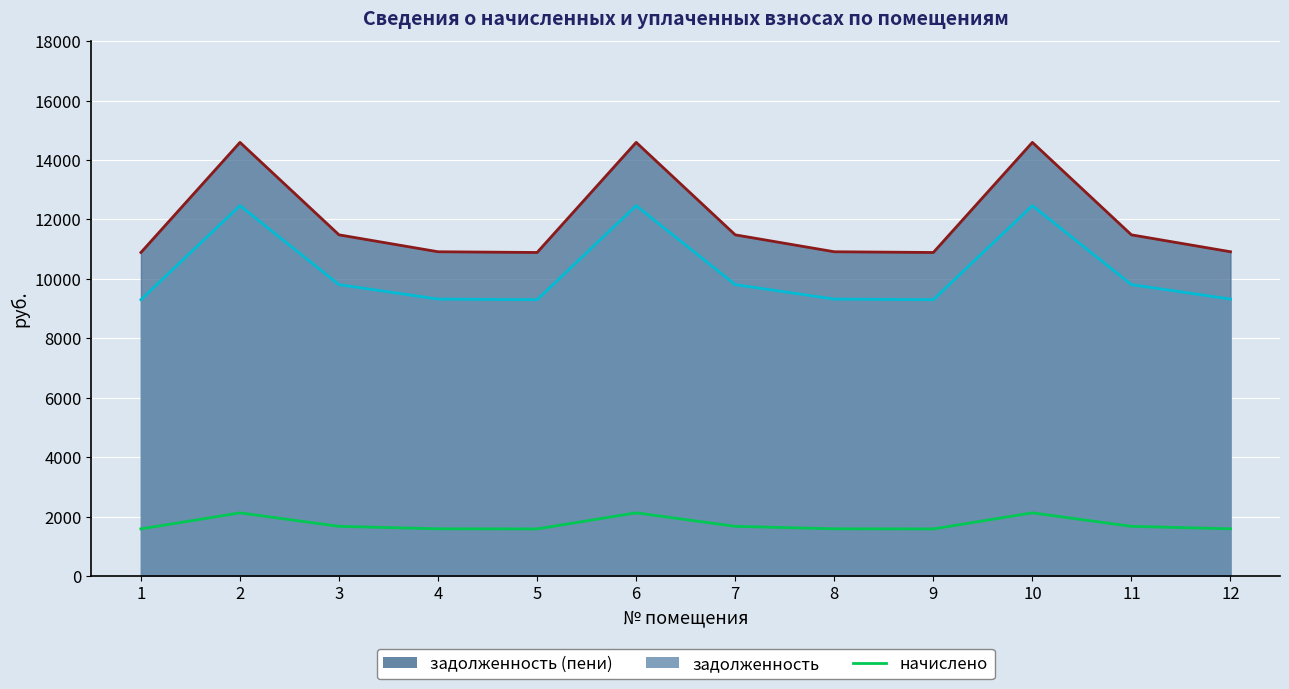

The задолженность линия series shows 9321.6 at 4. True or false?

True